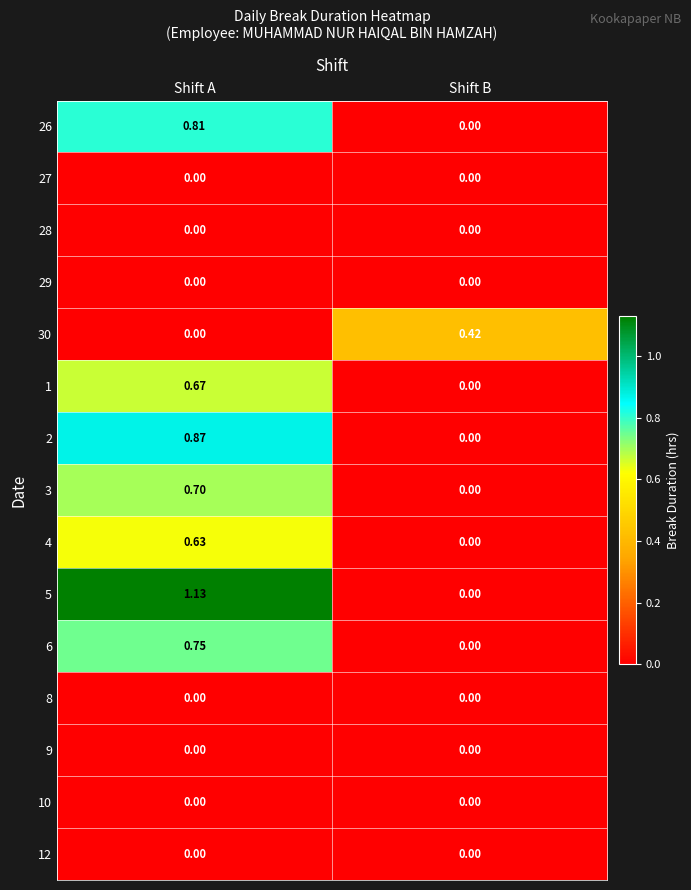

At which category does the chart reach its peak across all series?

Shift A